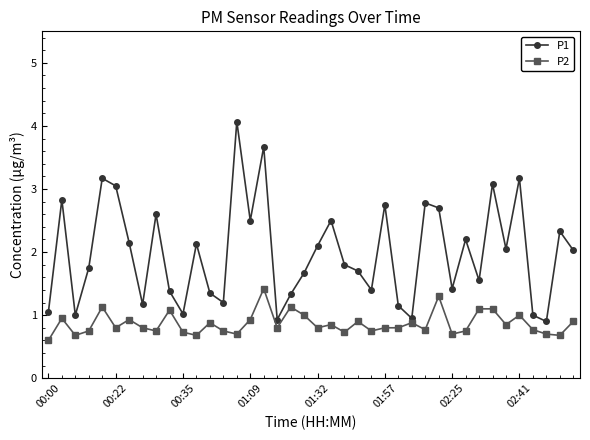

What is the smallest value displayed?

0.6